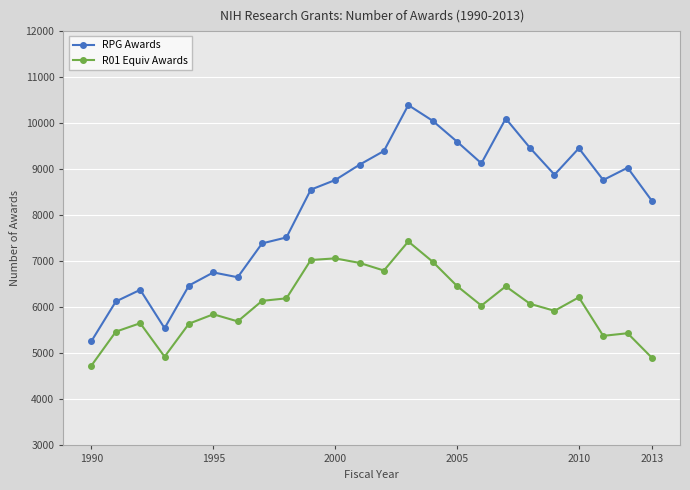

Which series has the largest total across all categories?

RPG Awards